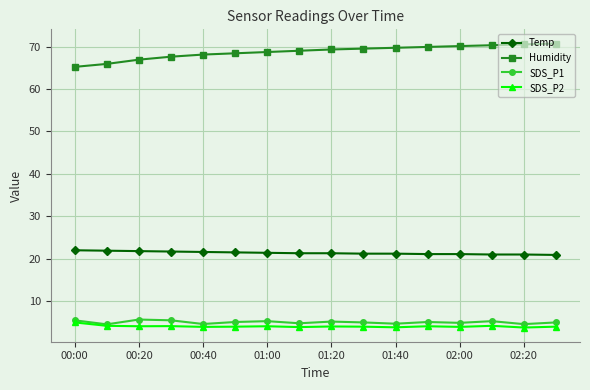

What is the minimum value shown in the chart?

3.8